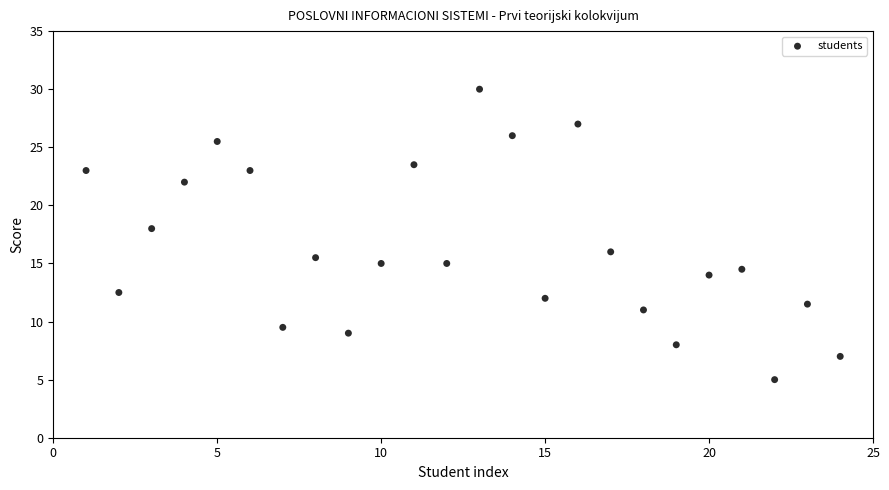

What is the range of X values (max minus min)?

23.0